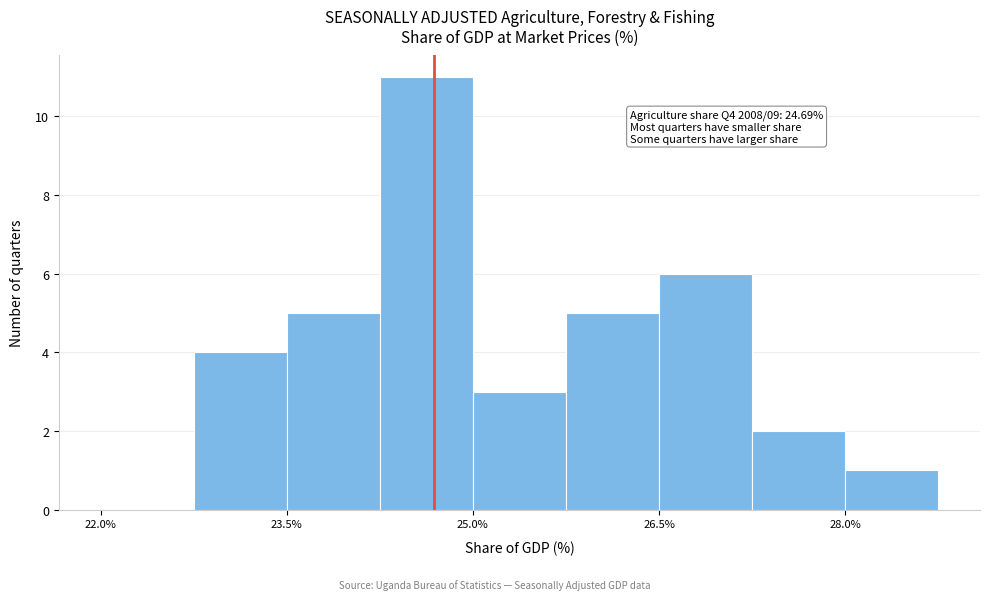

Read against the x-axis, roughly where is the centre of the tallest bar?

24.6